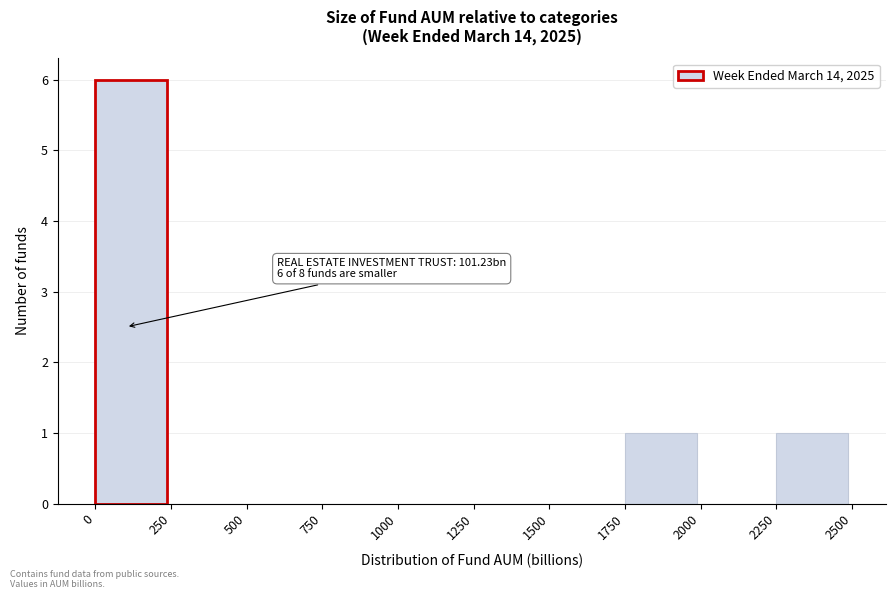

Over which range of the x-axis is the bar tallest?

0 to 250